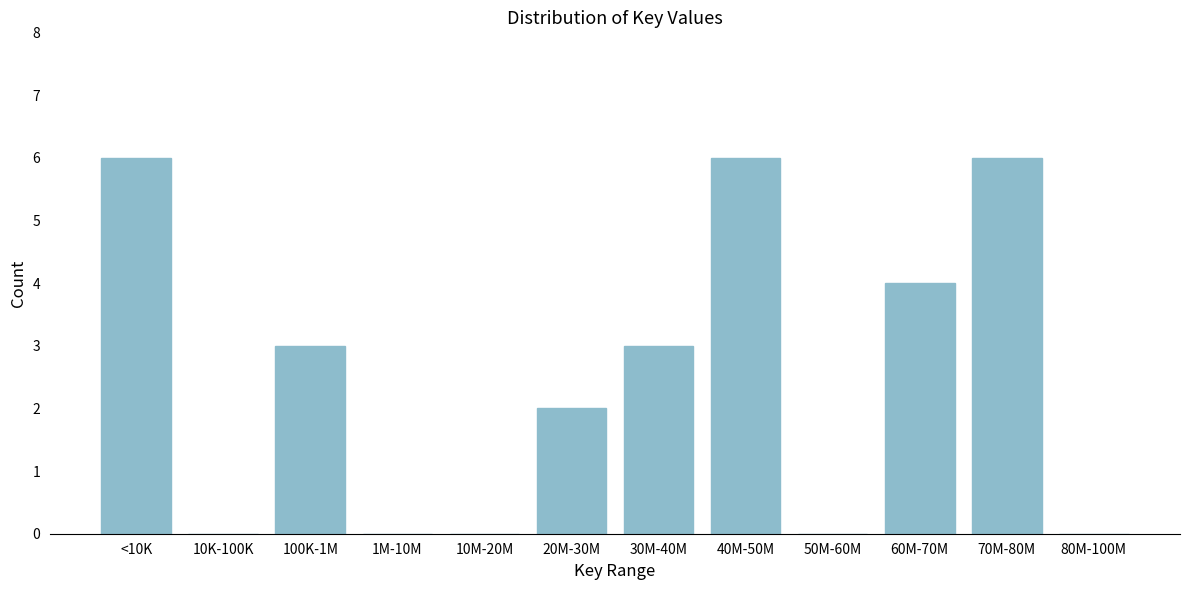

Reading left to right, list all the values displayed in this chart.

<10K=6	10K-100K=0	100K-1M=3	1M-10M=0	10M-20M=0	20M-30M=2	30M-40M=3	40M-50M=6	50M-60M=0	60M-70M=4	70M-80M=6	80M-100M=0